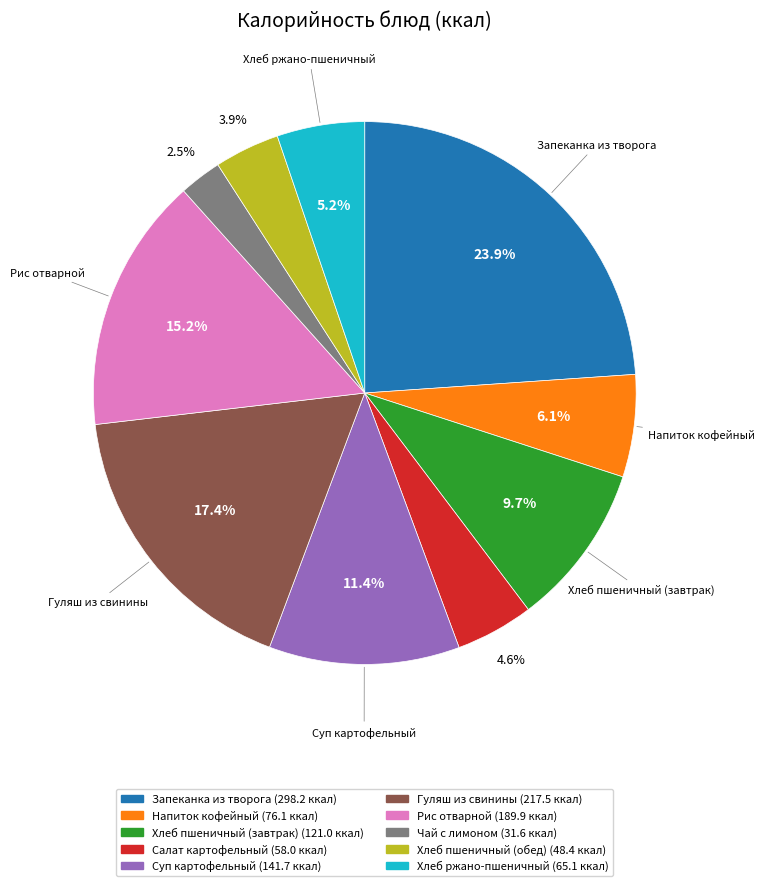

Rank the categories by value from lowest to highest.

Чай с лимоном, Хлеб пшеничный (обед), Салат картофельный, Хлеб ржано-пшеничный, Напиток кофейный, Хлеб пшеничный (завтрак), Суп картофельный, Рис отварной, Гуляш из свинины, Запеканка из творога